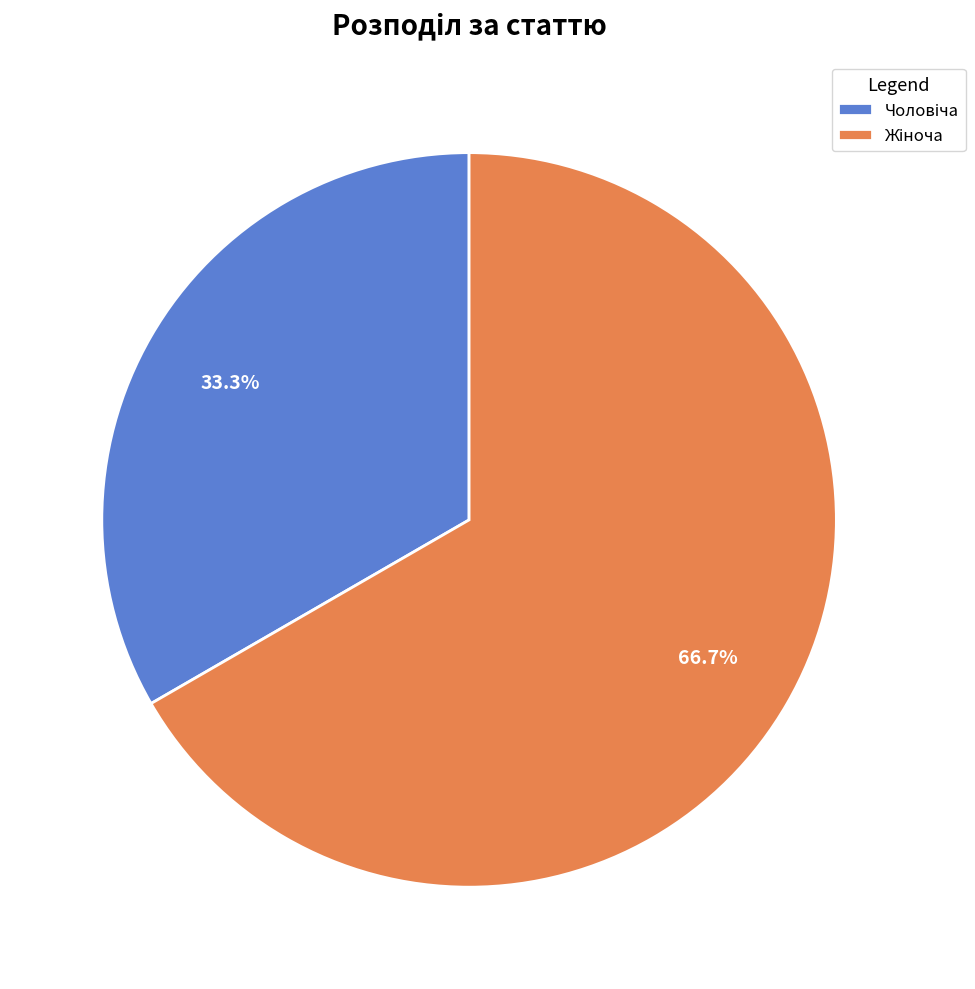

Is there a majority slice in this chart?

Yes